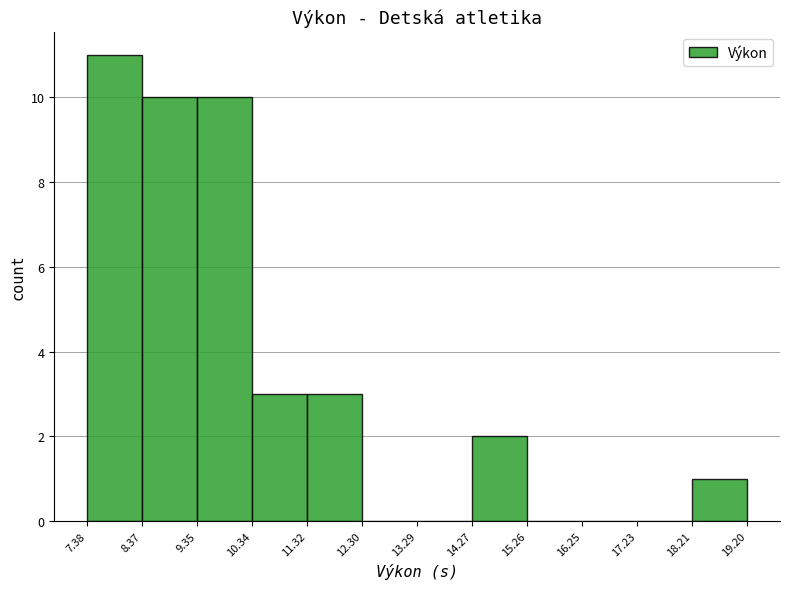

Which range on the x-axis has the tallest bar?

7.38 to 8.37